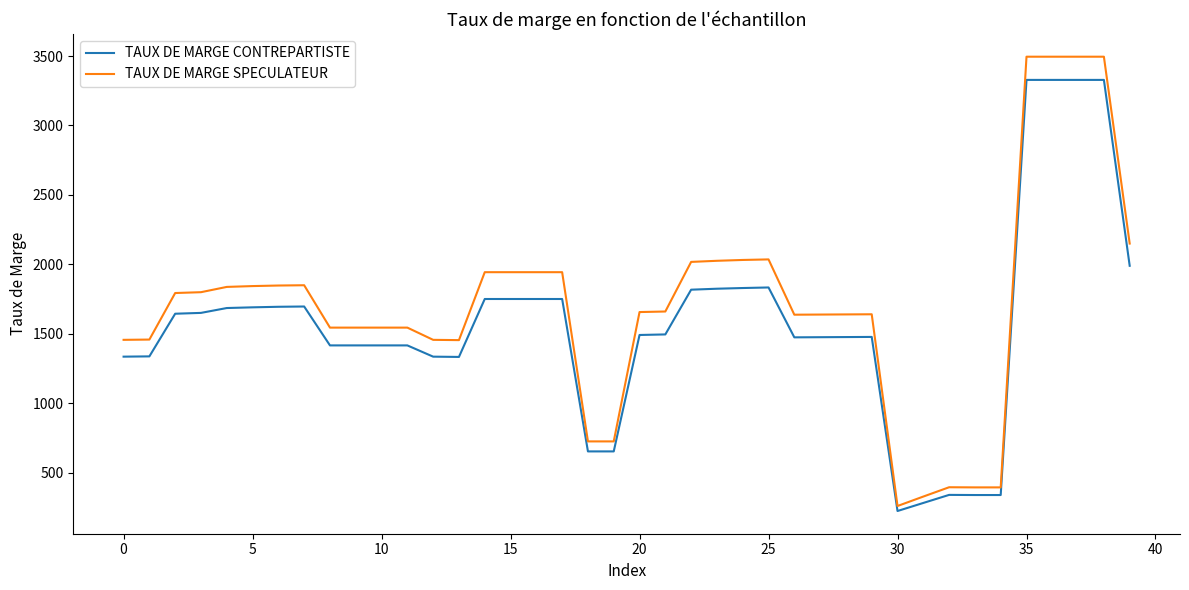

List the series in order of their peak value, lowest first.

TAUX DE MARGE CONTREPARTISTE, TAUX DE MARGE SPECULATEUR